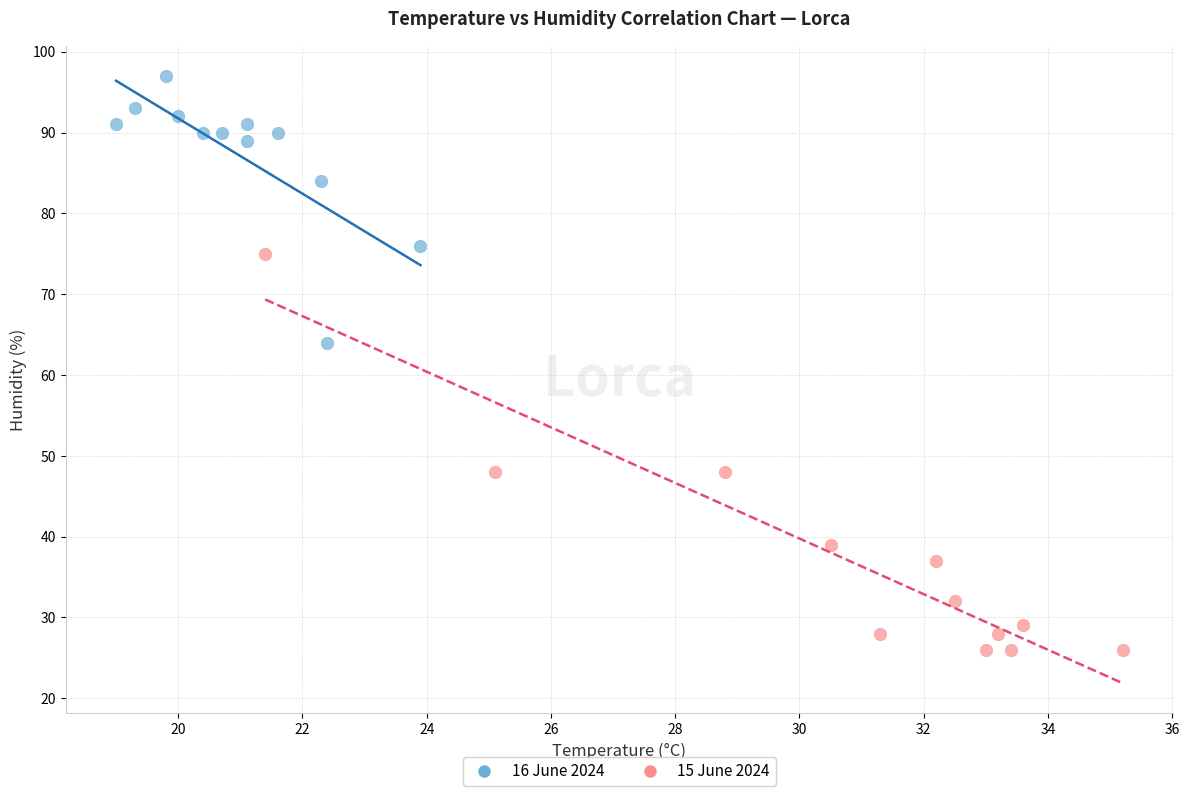

Which series contains the highest Y value?

16 June 2024